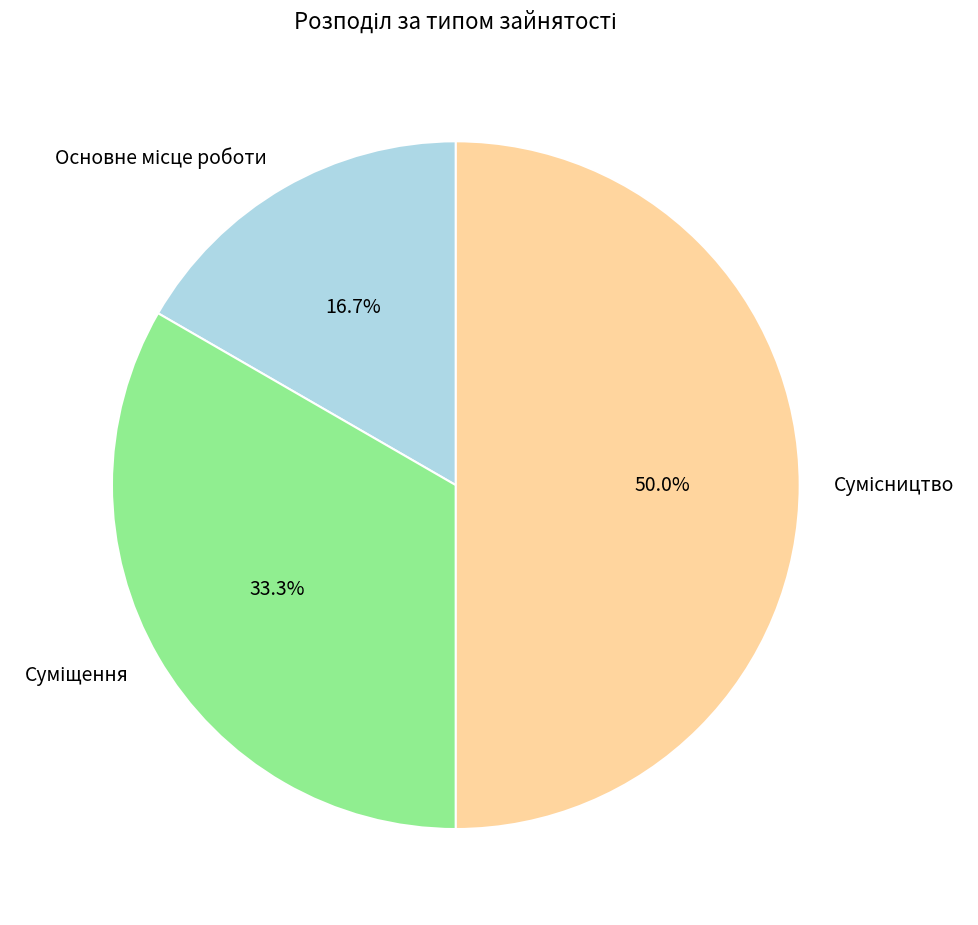

Rank the categories by value from highest to lowest.

Сумісництво, Суміщення, Основне місце роботи